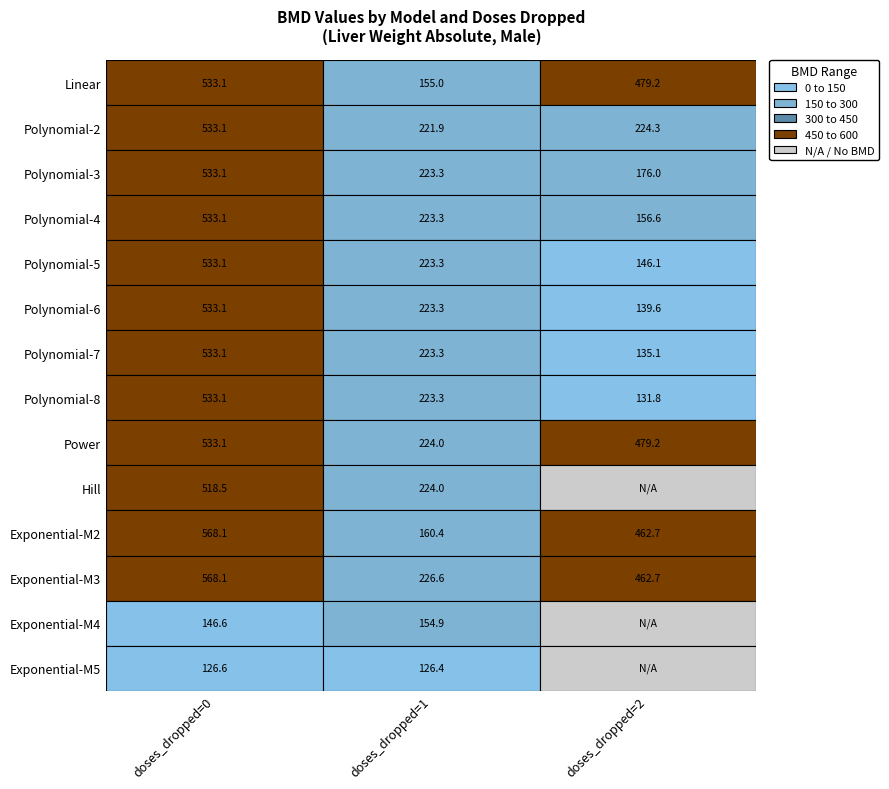

List the series in order of their peak value, lowest first.

Exponential-M5, Exponential-M4, Hill, Polynomial-3, Polynomial-4, Polynomial-5, Polynomial-7, Polynomial-8, Linear, Polynomial-2, Polynomial-6, Power, Exponential-M2, Exponential-M3